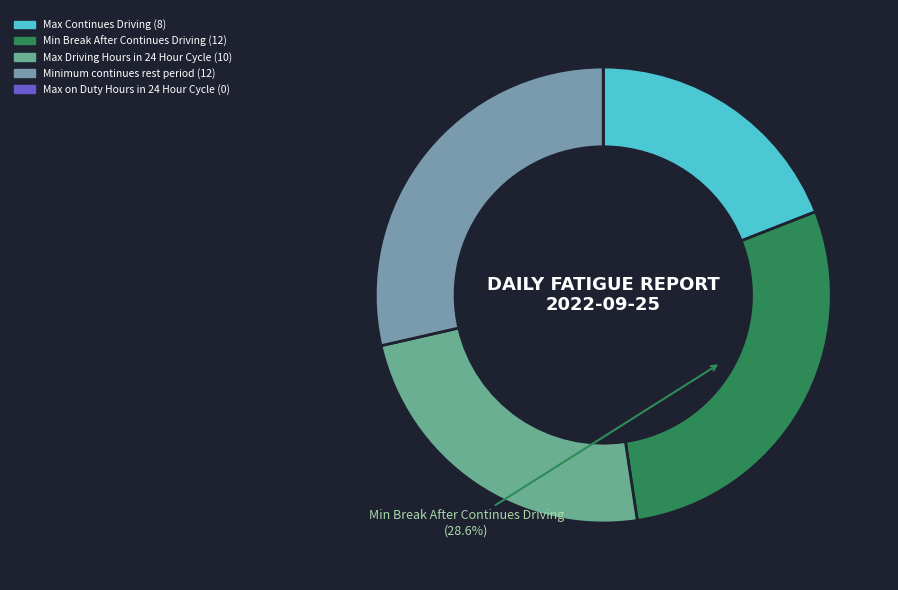

How many slices are in this pie chart?

5